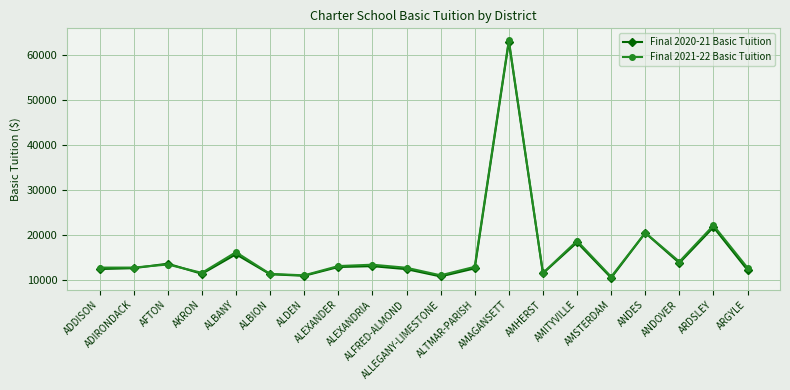

What are all the series names shown in the legend?

Final 2020-21 Basic Tuition, Final 2021-22 Basic Tuition